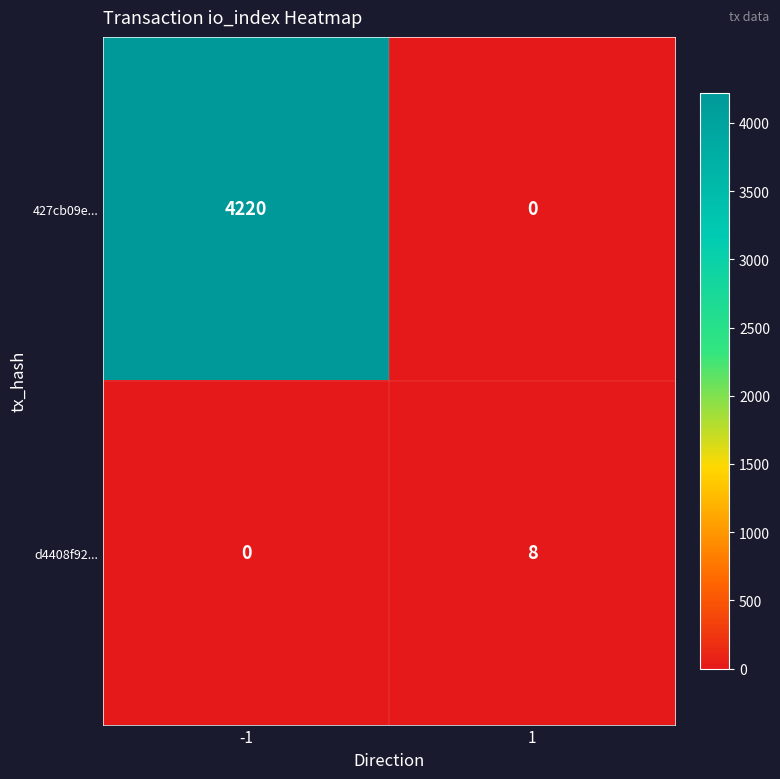

Reading left to right, what are all the values shown in this chart?

427cb09e...: 4220	0
d4408f92...: 0	8